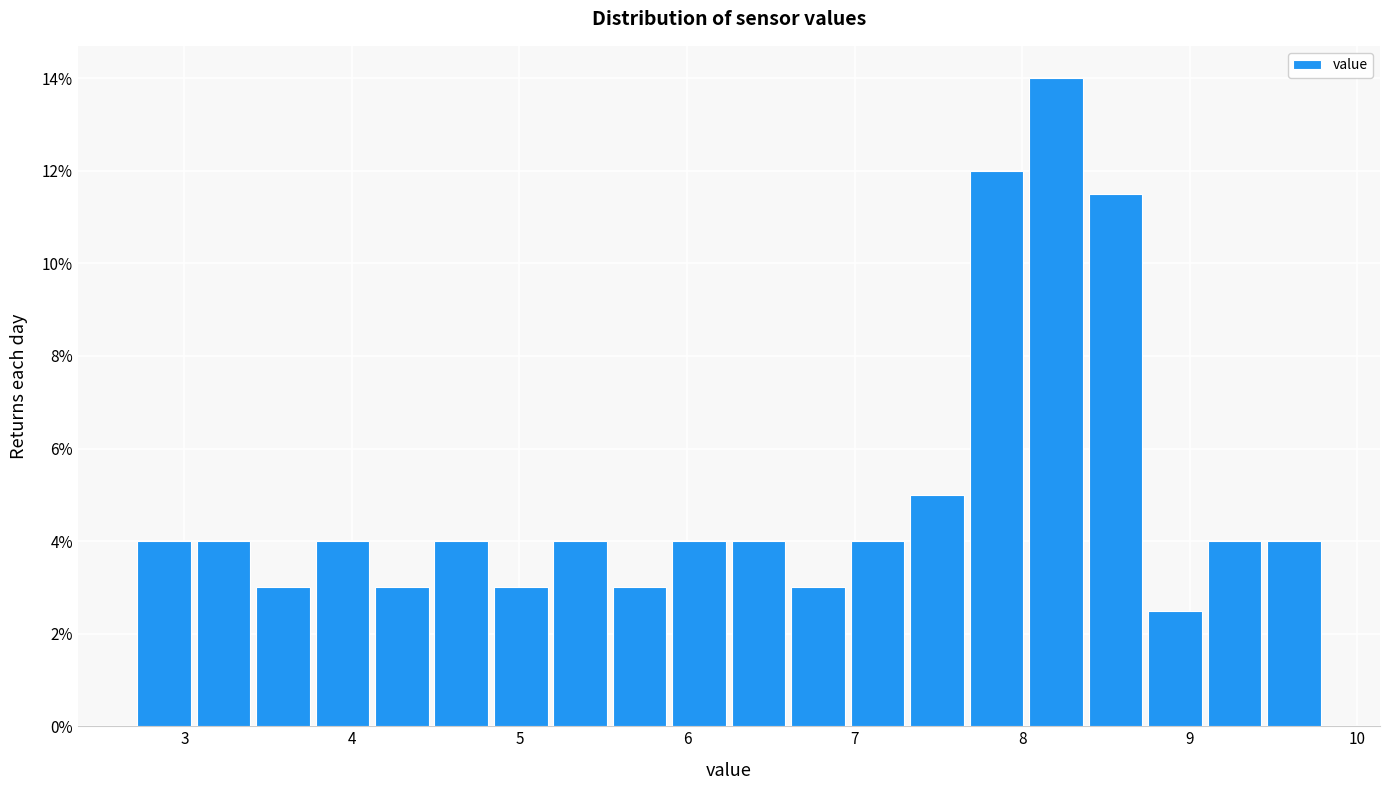

Around what value on the x-axis is the tallest bar? Give the approximate position of its centre, as read against the axis.

8.2